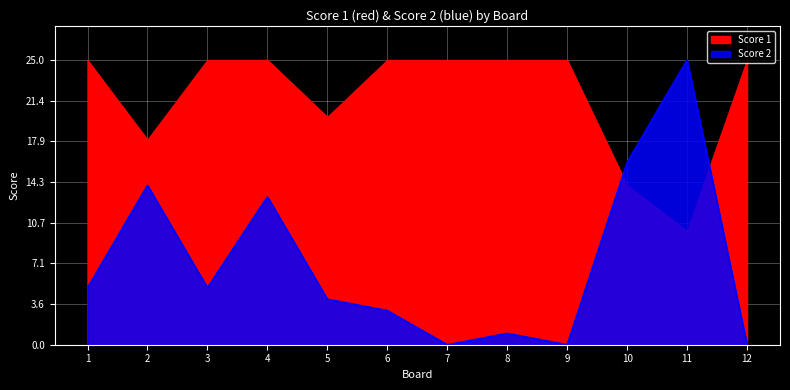

Which has a higher value, 3 or 9?

3